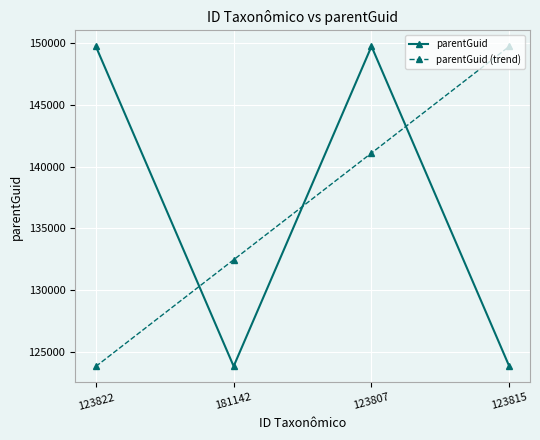

What is the label of the 3rd point from the right?

181142